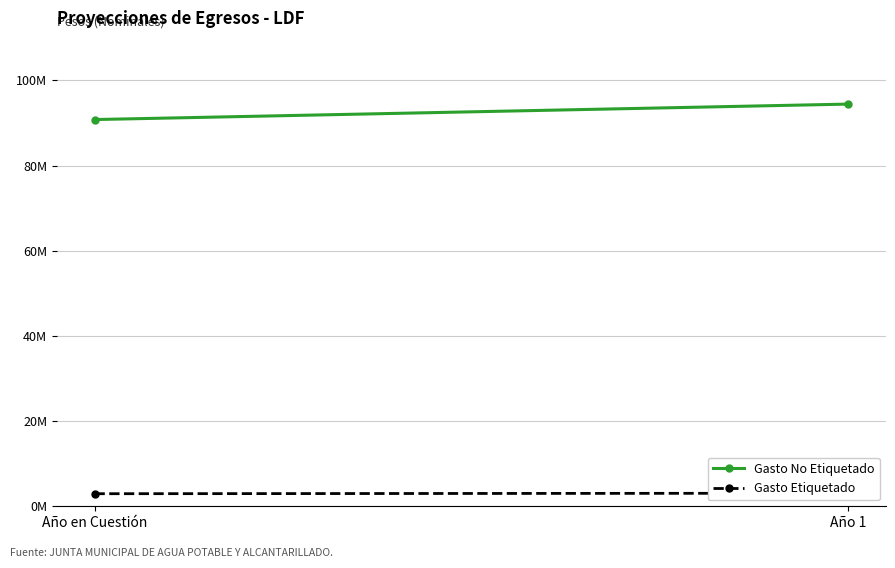

What is the spread (max minus min) of values at Año en Cuestión?

87870213.0